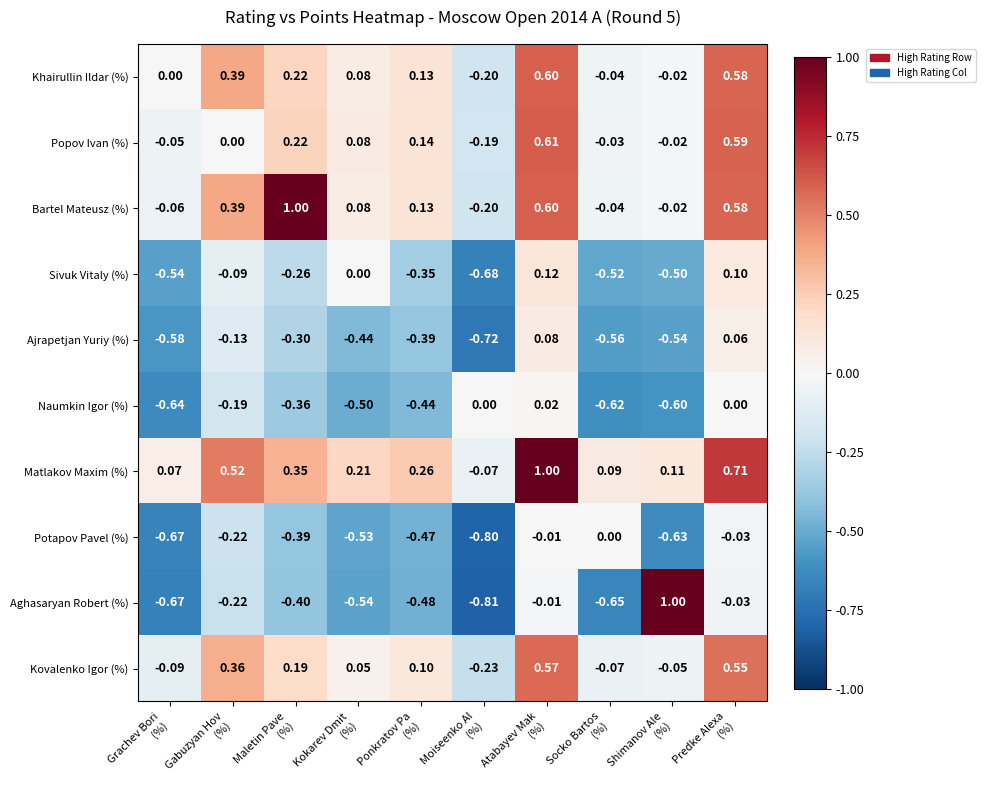

Which series has the largest range (max minus min)?

Aghasaryan Robert (%)